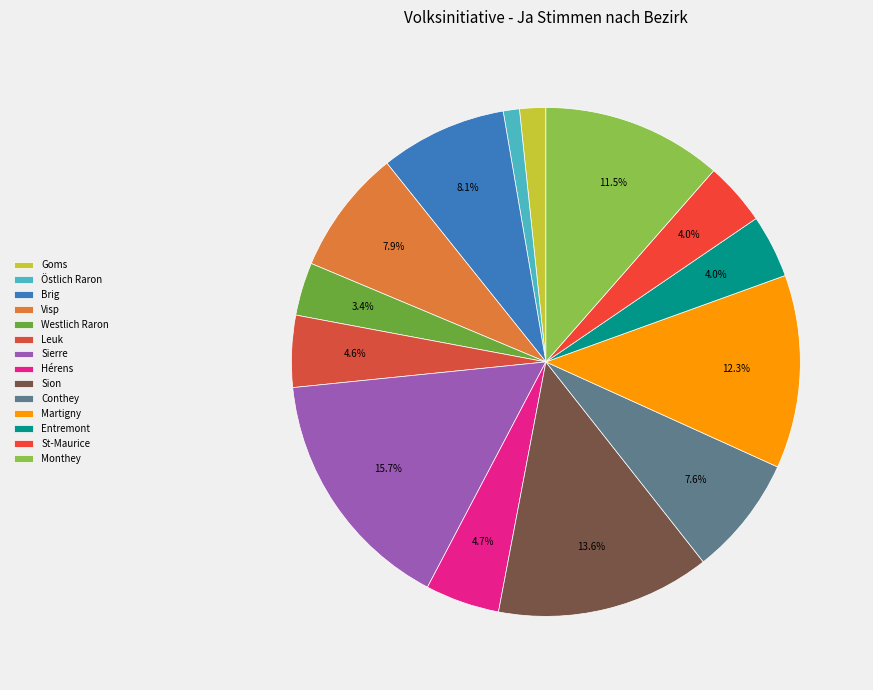

To the nearest percent, what is the combined percentage of Entremont and Leuk?

9%